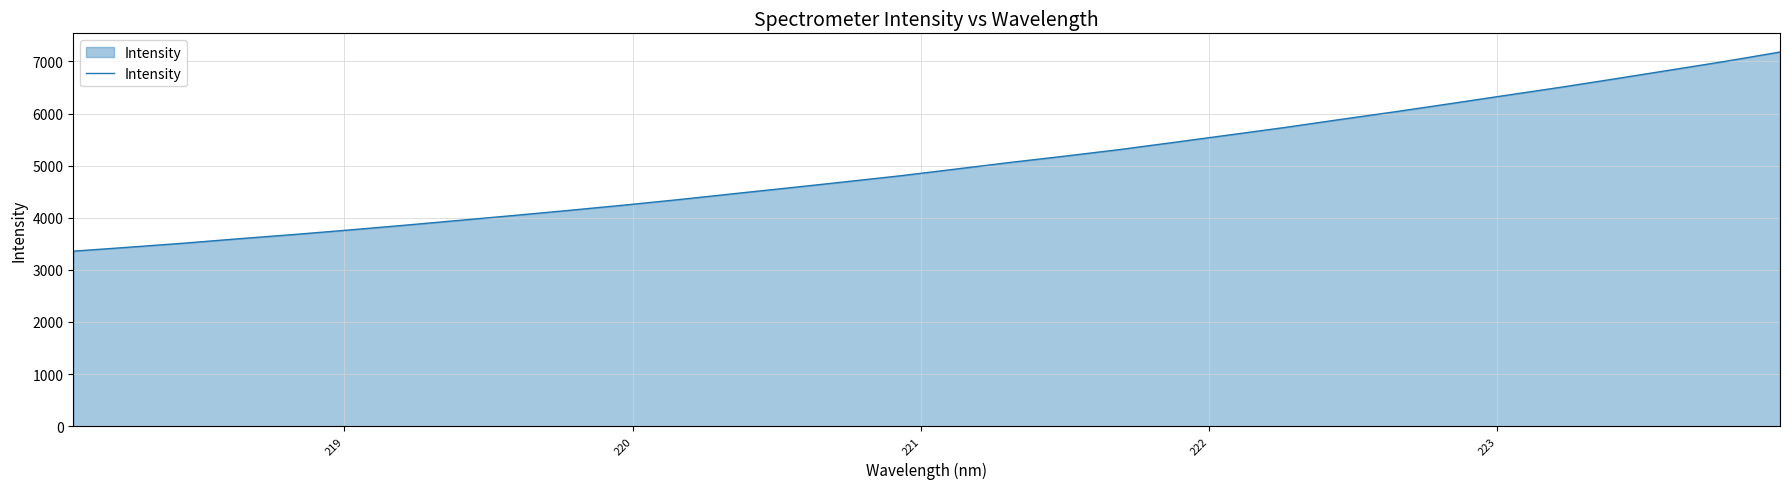

Reading right to left, what are all the values shown in this chart?

7180.1	7000.5	6833.2	6666.2	6501.9	6346.1	6188.7	6033.7	5885.0	5732.6	5590.5	5448.8	5309.1	5182.2	5060.4	4931.5	4803.9	4688.1	4574.4	4462.7	4349.6	4242.9	4141.9	4044.1	3949.3	3854.9	3764.8	3677.9	3596.7	3511.3	3433.6	3358.6